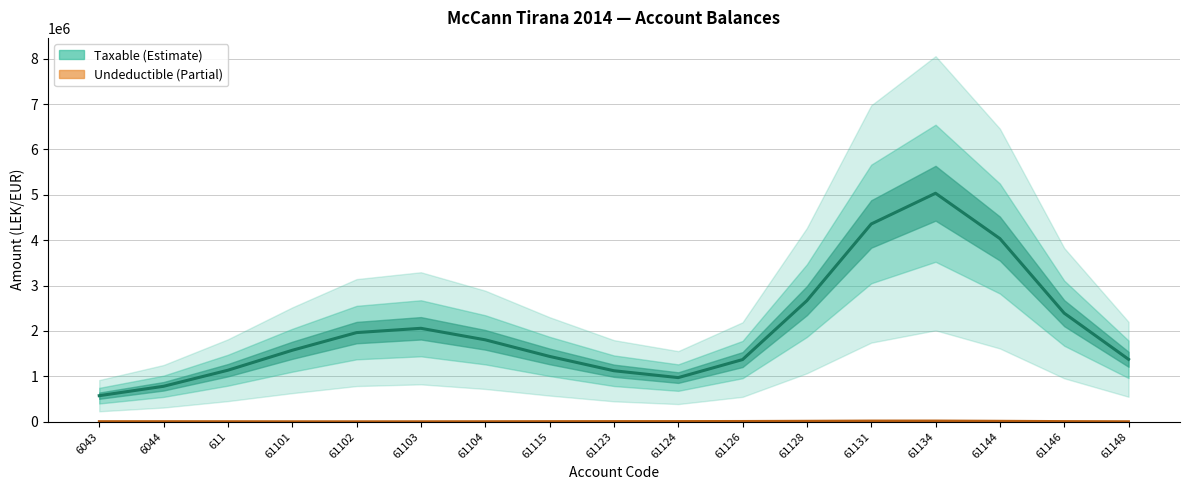

What is the minimum value shown in the chart?

1447.5